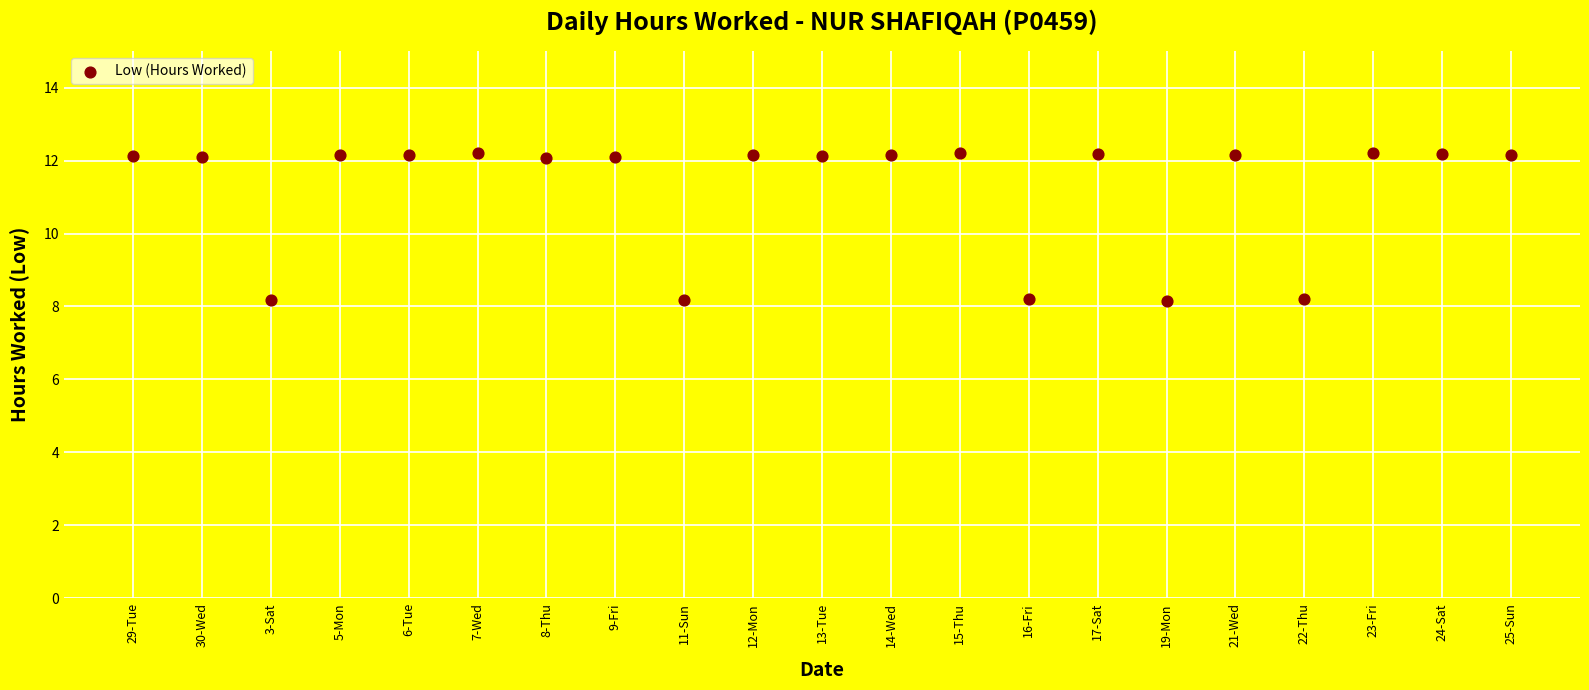

What is the range of Y values (max minus min)?

4.1